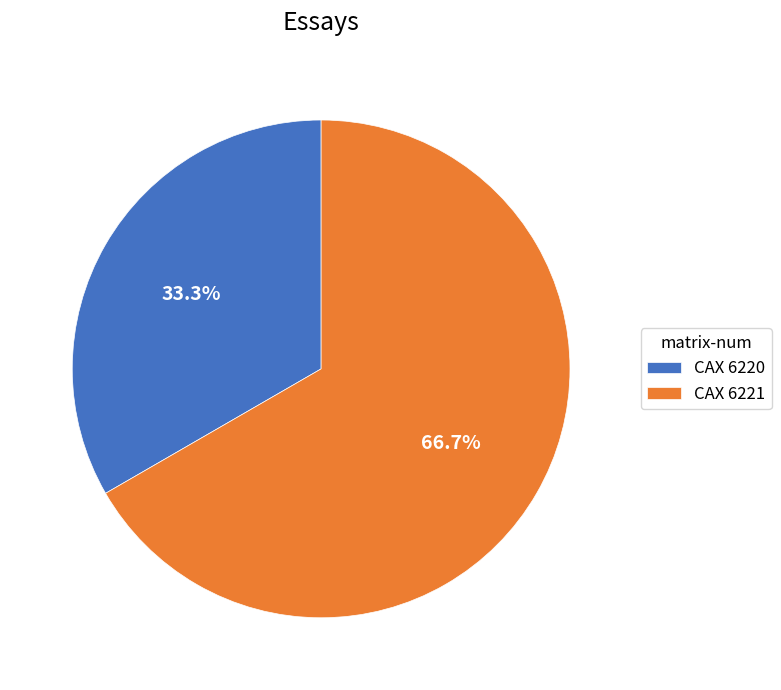

How many segments does this pie chart have?

2